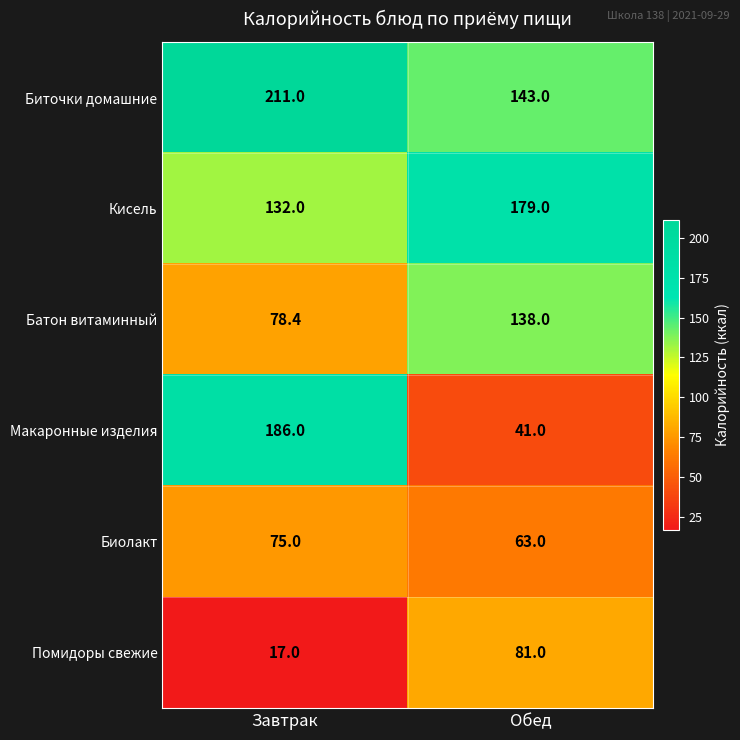

Reading right to left, list all the values displayed in this chart.

Биточки домашние: 143.0	211.0
Кисель: 179.0	132.0
Батон витаминный: 138.0	78.4
Макаронные изделия: 41.0	186.0
Биолакт: 63.0	75.0
Помидоры свежие: 81.0	17.0